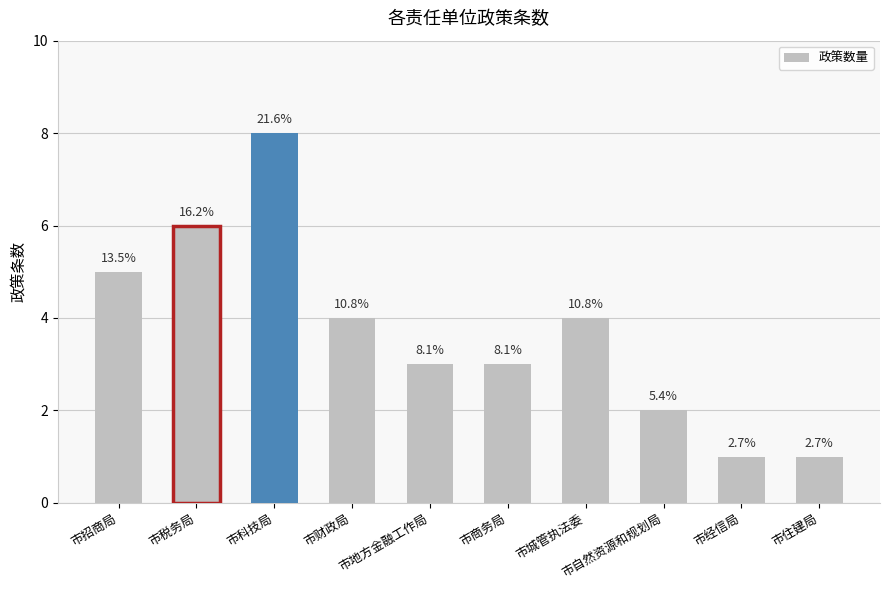

Reading right to left, what are all the values shown in this chart?

1	1	2	4	3	3	4	8	6	5